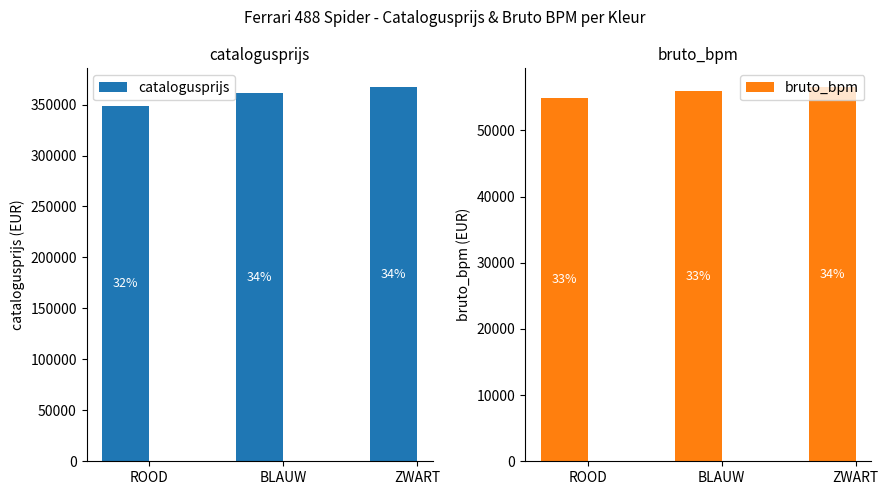

What is the label of the 3rd bar from the right?

ROOD